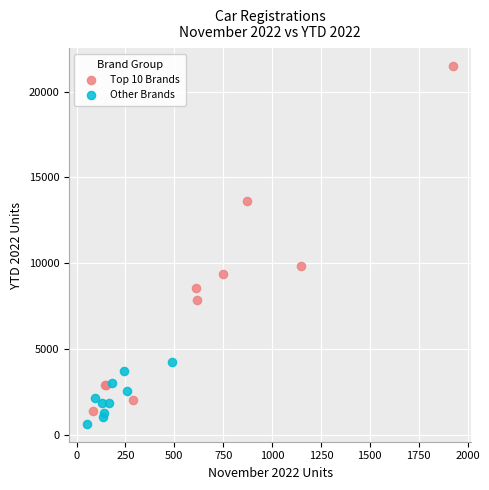

Which series has the largest Y range (max minus min)?

Top 10 Brands